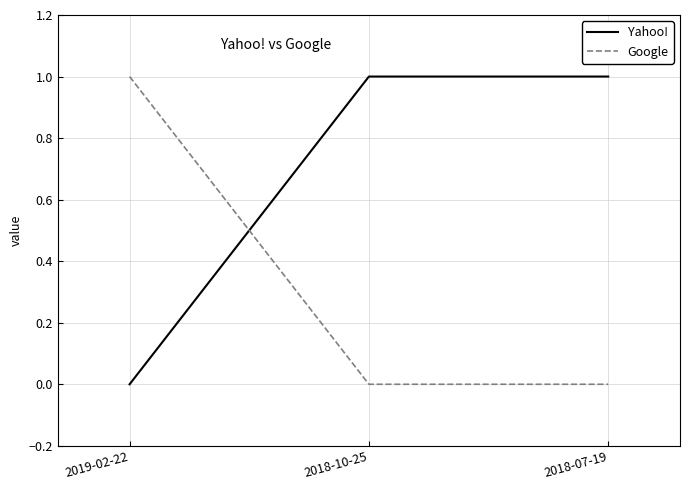

Which series has the largest total across all categories?

Yahoo!